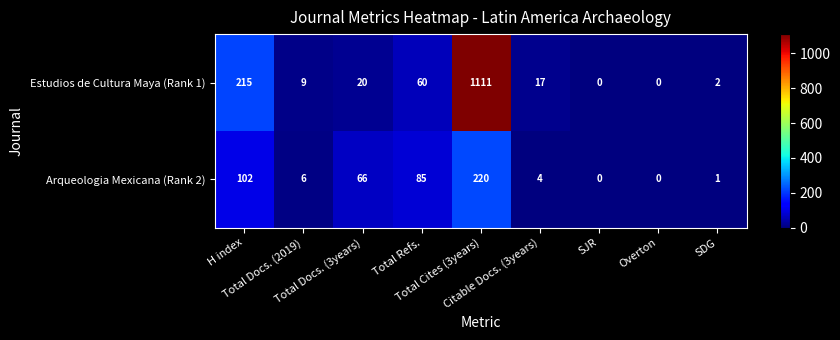

Which series has the largest total across all categories?

Estudios de Cultura Maya (Rank 1)